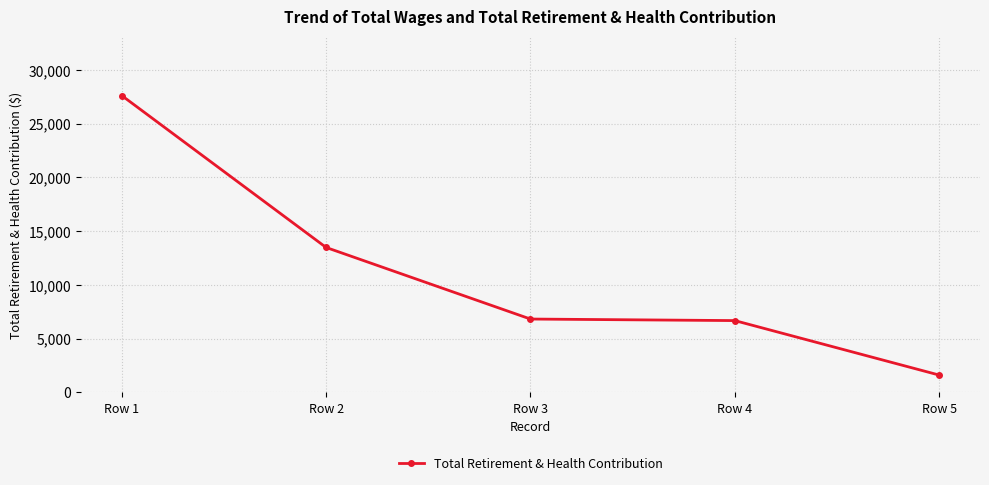

How many lines are shown in the chart?

1